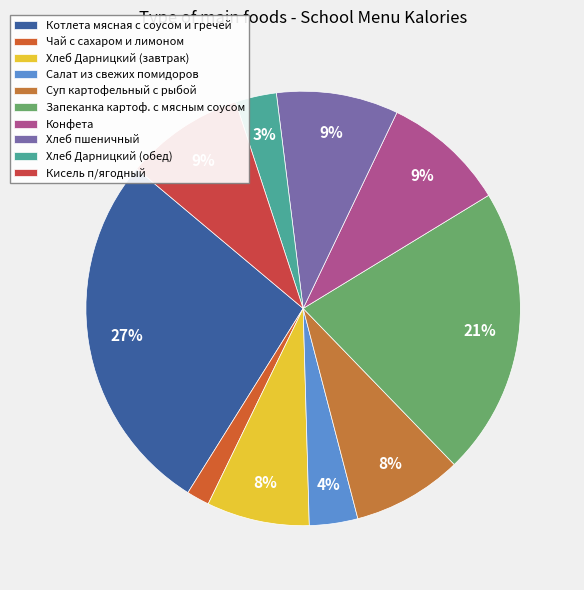

To the nearest percent, what portion does Суп картофельный с рыбой represent?

8%